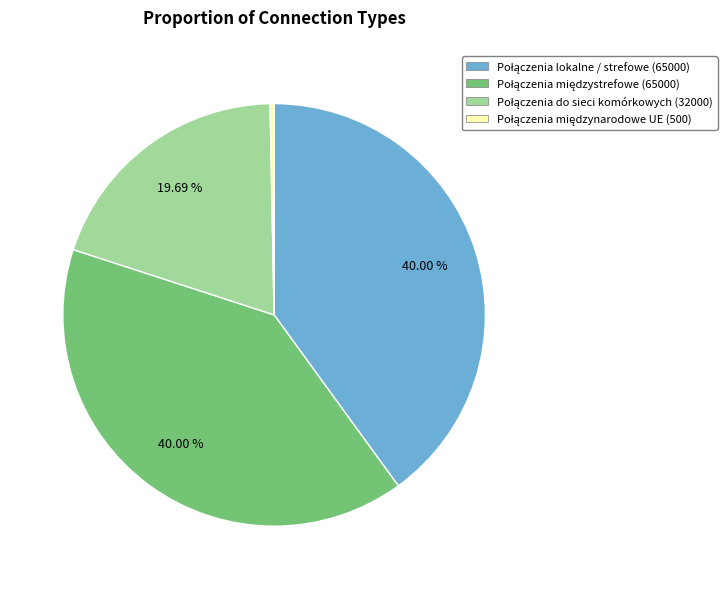

Is there a majority slice in this chart?

No